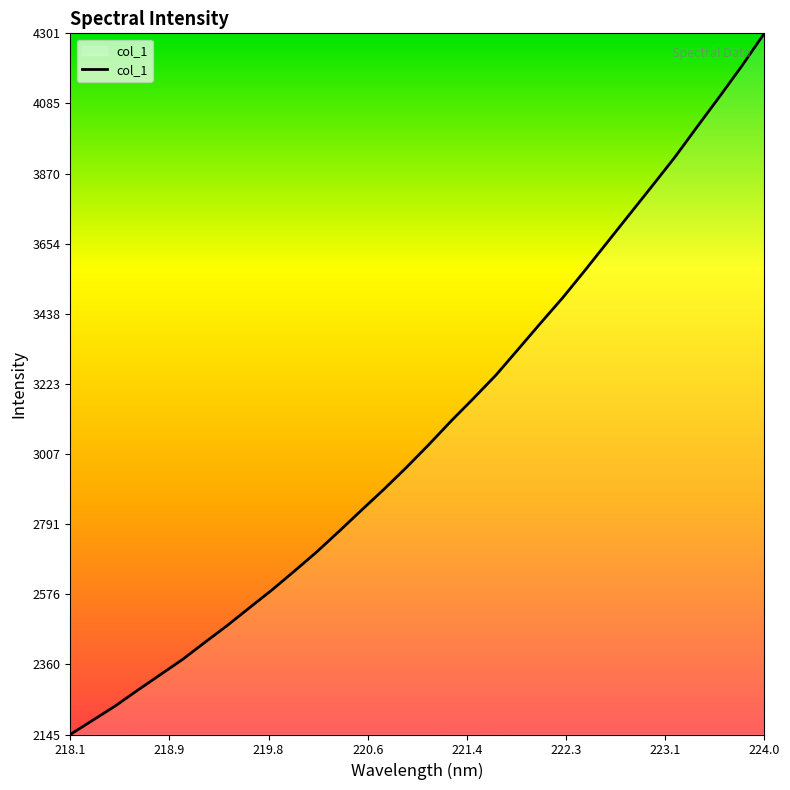

What is the difference between the maximum and minimum values?

2156.3